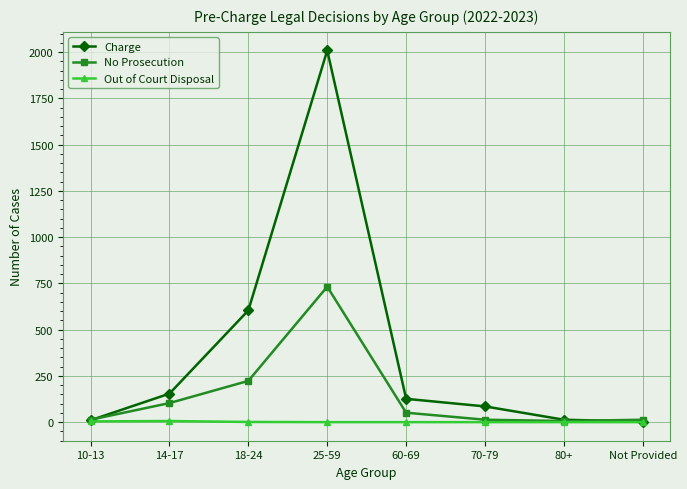

At how many categories does at least one series exceed 1058?

1